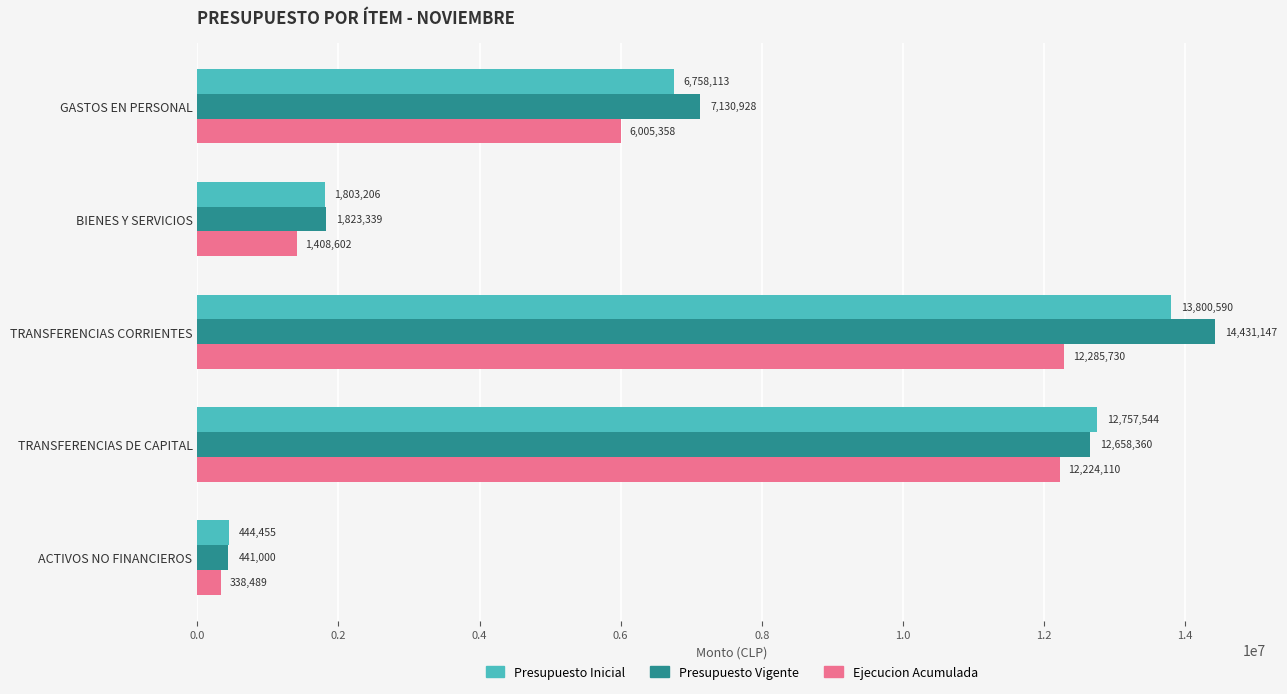

Is it true that Presupuesto Inicial equals 6758113 at GASTOS EN PERSONAL?

True